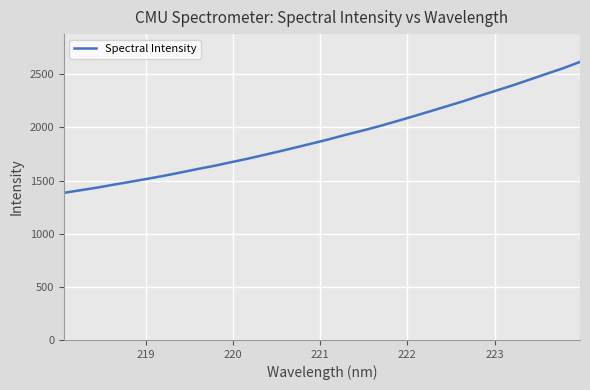

What is the maximum value shown in the chart?

2615.9